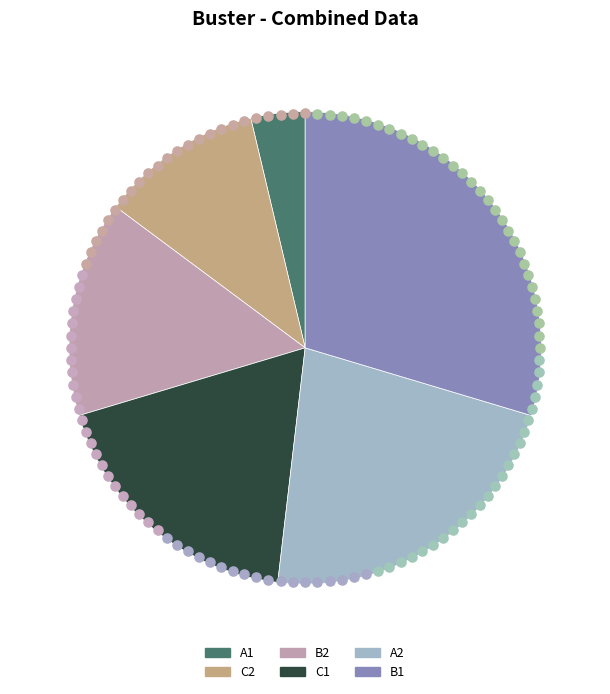

What is the smallest slice in the pie chart?

A1